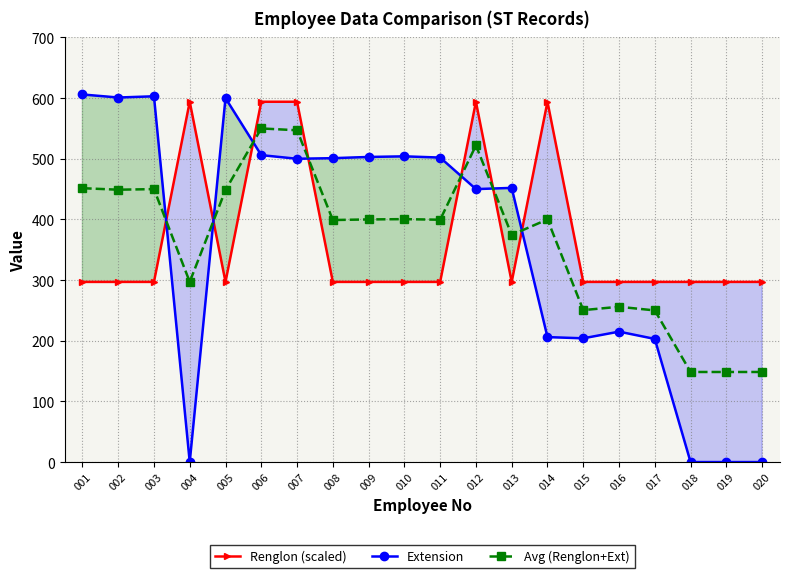

How many intersections are there between Avg (Renglon+Ext) and Renglon (scaled)?

7